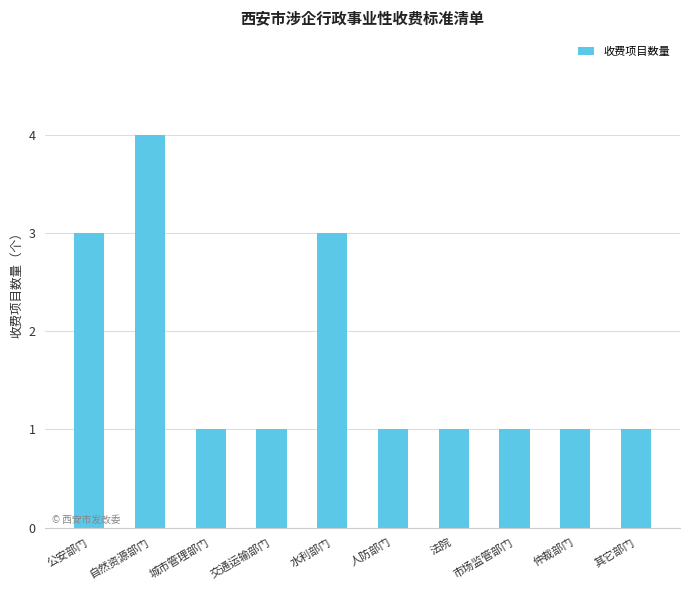

What is the sum of all values?

17